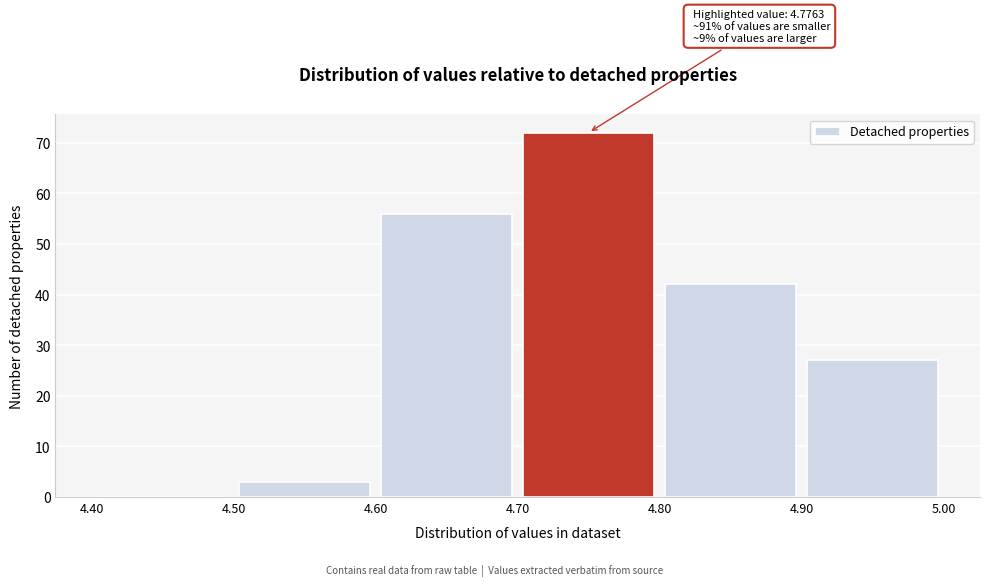

Over which range of the x-axis is the bar tallest?

4.70 to 4.80